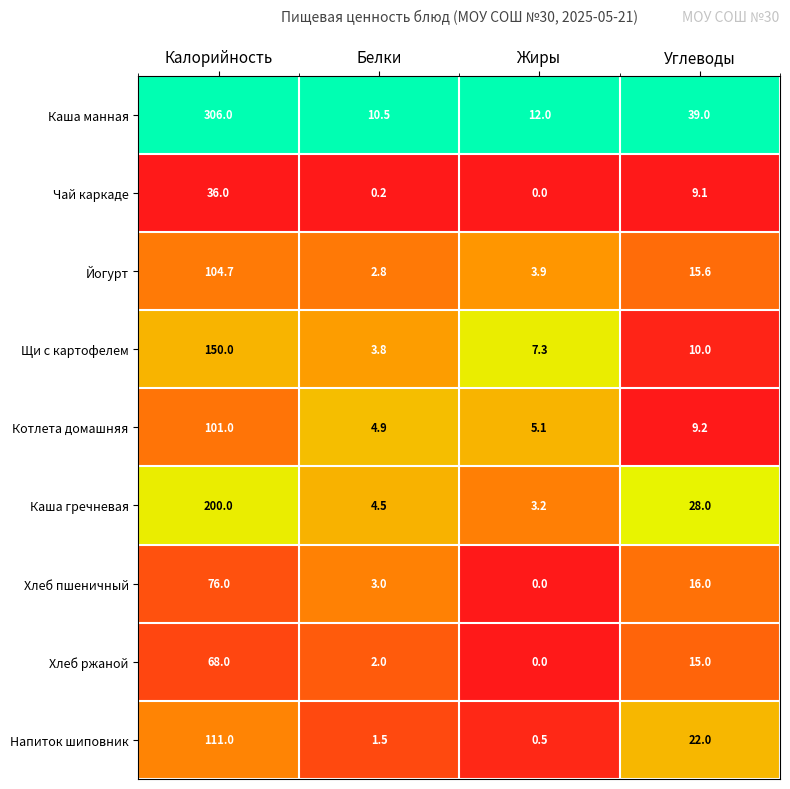

Where does the Щи с картофелем series first go above 10?

Калорийность